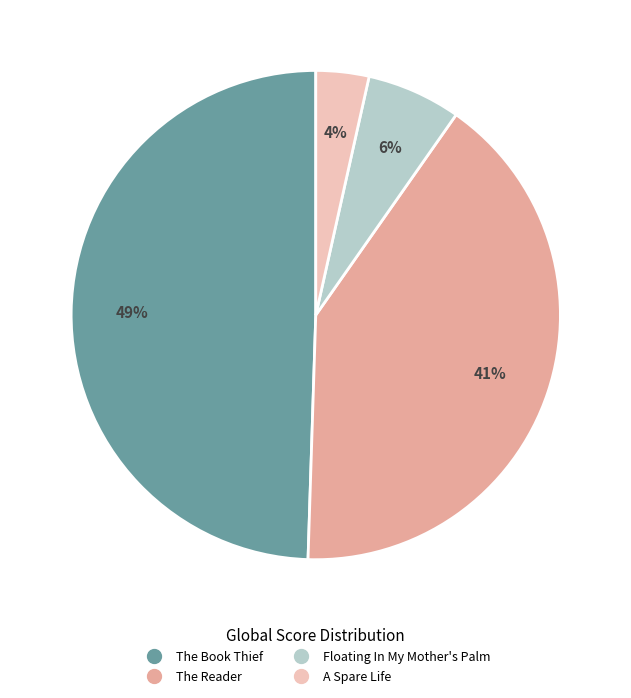

How many slices are in this pie chart?

4